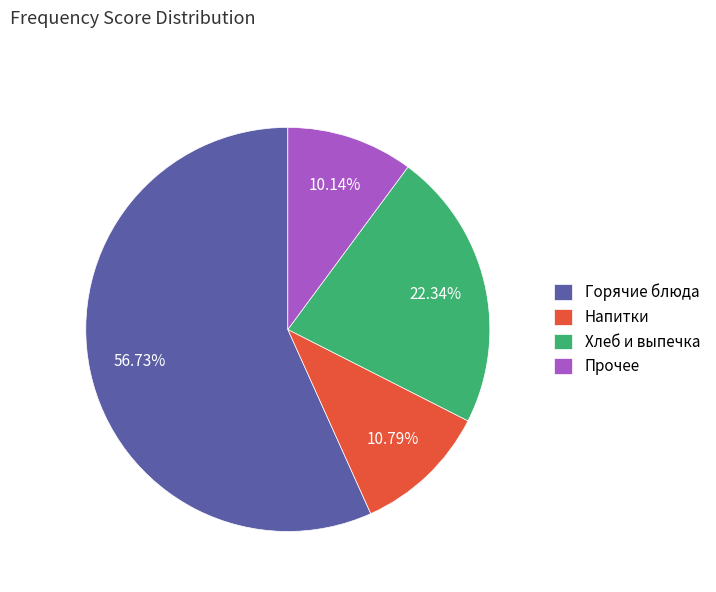

What is the majority slice?

Горячие блюда